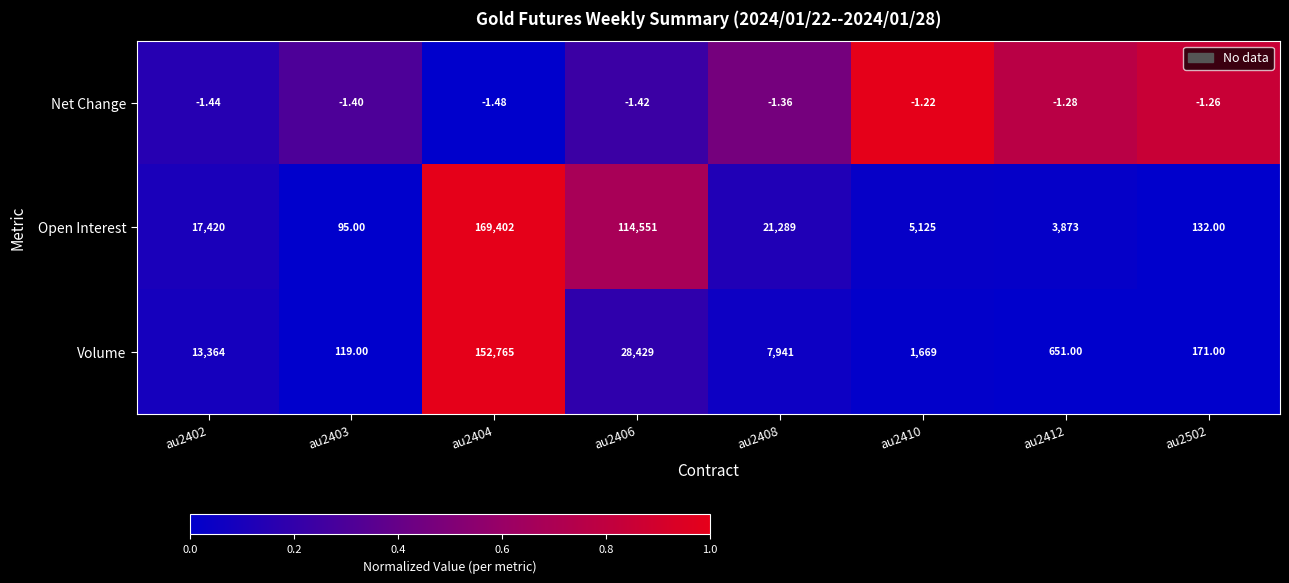

Which series has the largest total across all categories?

Open Interest